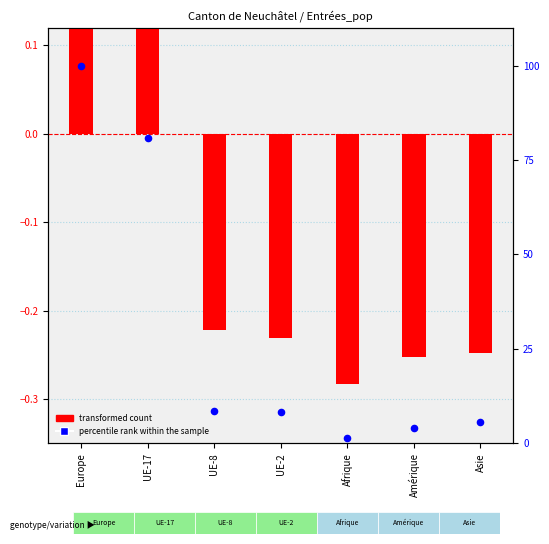

What is the total value across all series at UE-17?

81.5